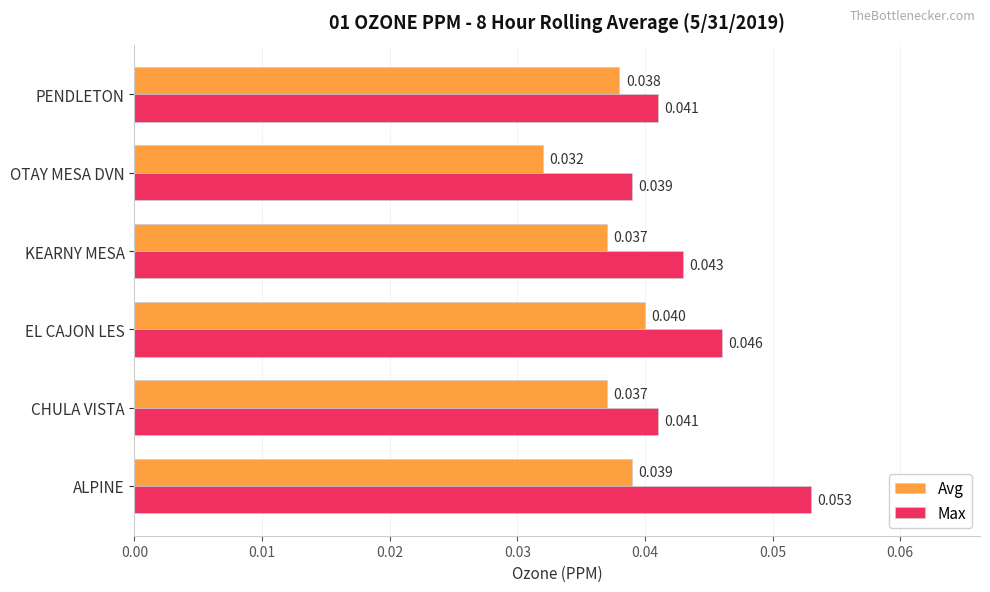

List the series in order of their peak value, lowest first.

Avg, Max